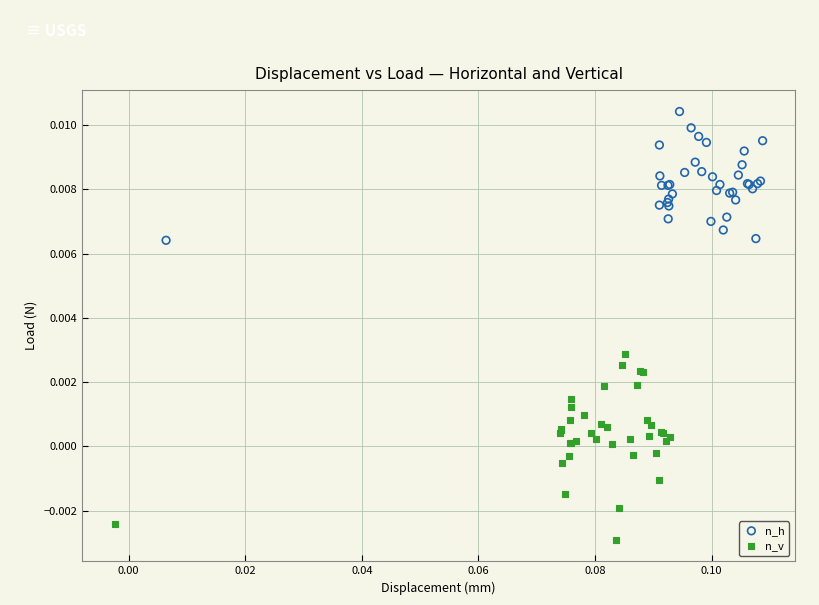

Which series reaches the maximum Y coordinate?

n_h